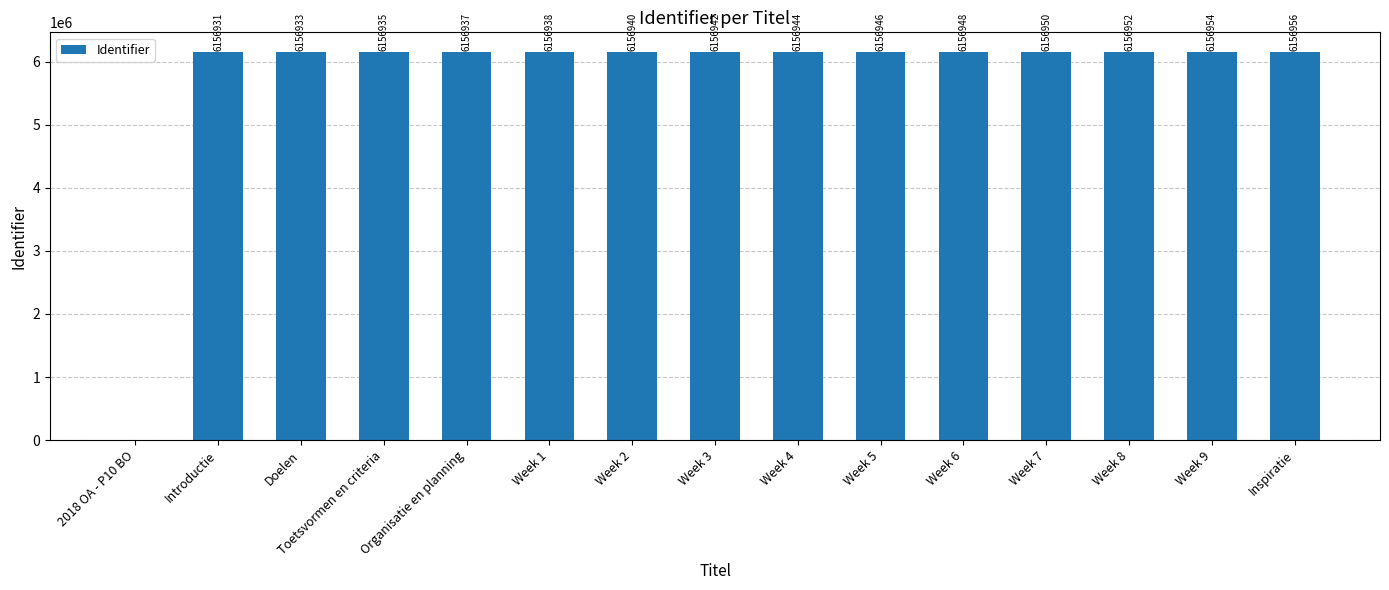

Between Inspiratie and Week 7, which is larger?

Inspiratie